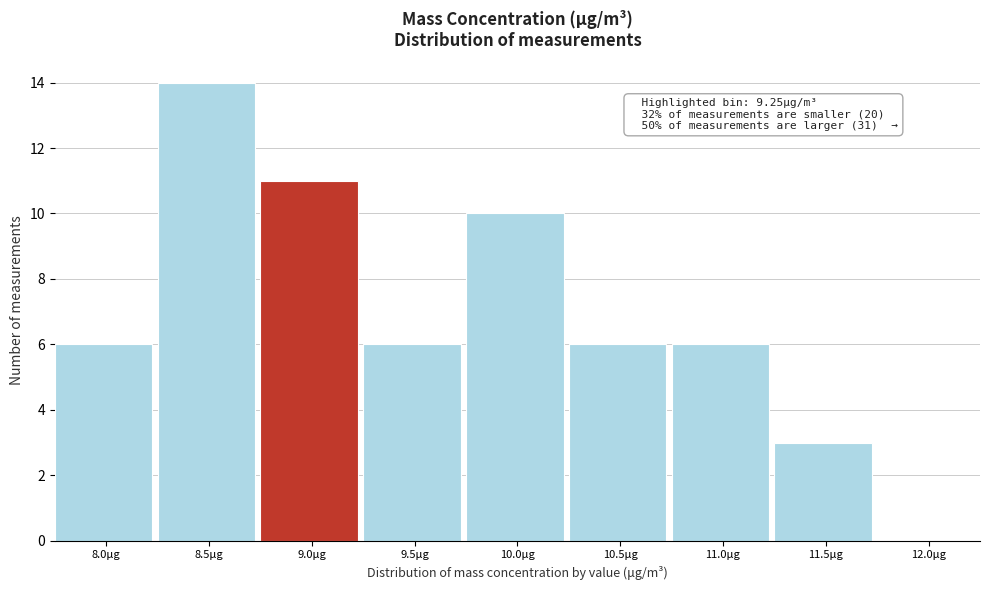

Reading left to right, transcribe all the data shown in this chart.

8.0μg=6	8.5μg=14	9.0μg=11	9.5μg=6	10.0μg=10	10.5μg=6	11.0μg=6	11.5μg=3	12.0μg=0